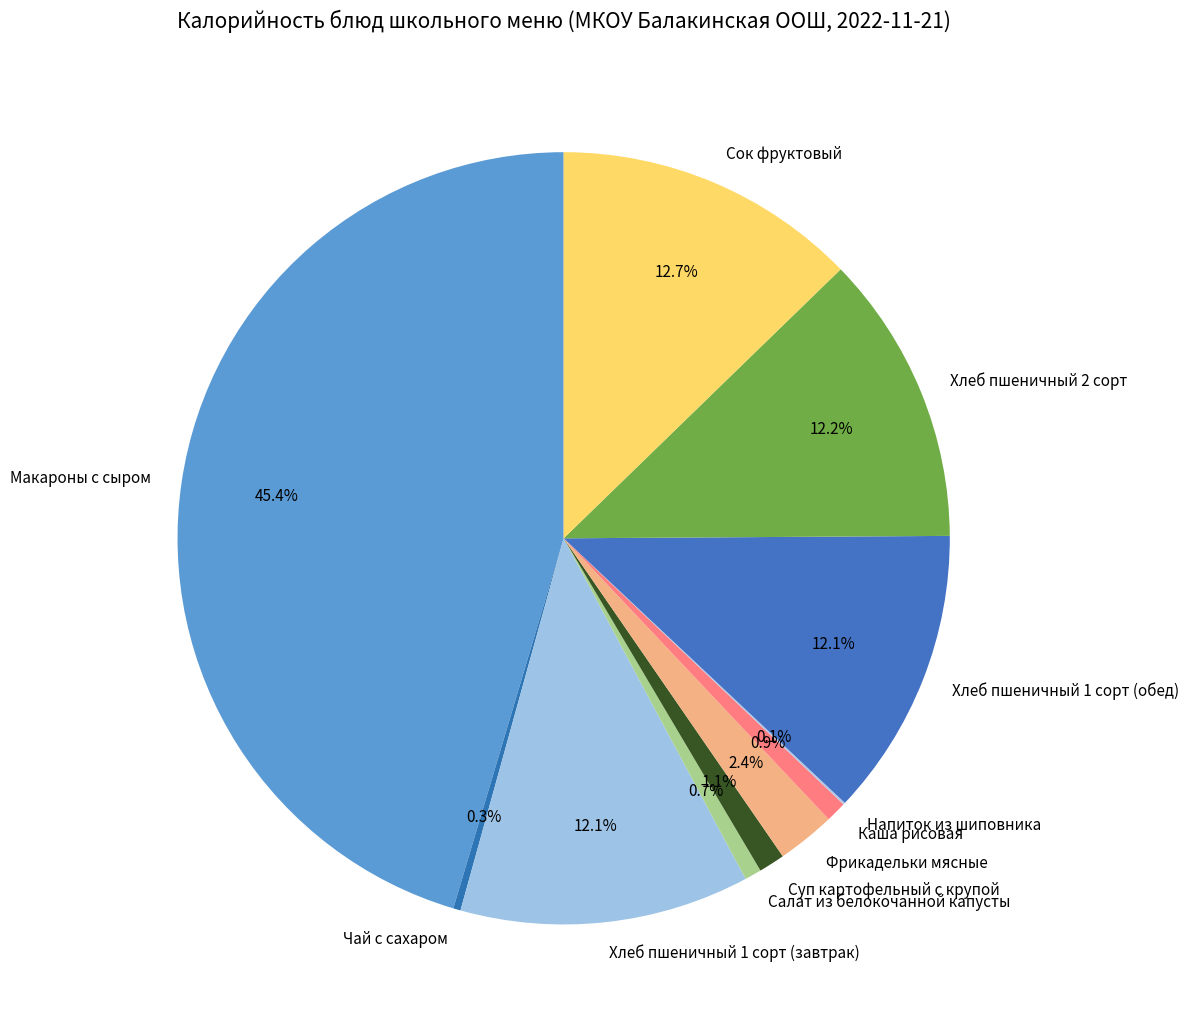

Is the sum of Суп картофельный с крупой and Хлеб пшеничный 2 сорт greater than half?

No